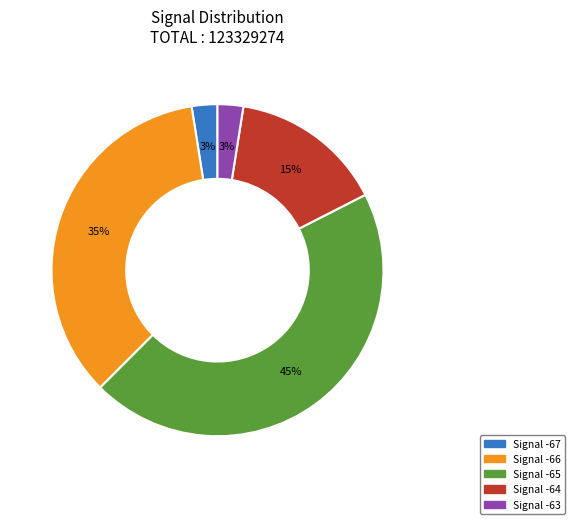

Is there a majority slice in this chart?

No